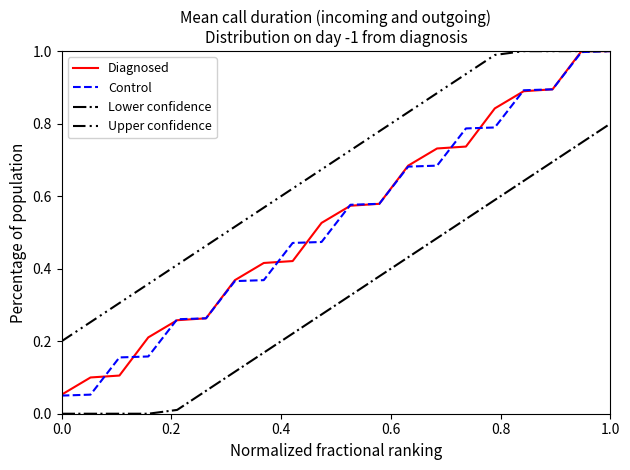

Which series has the widest spread of values?

Control